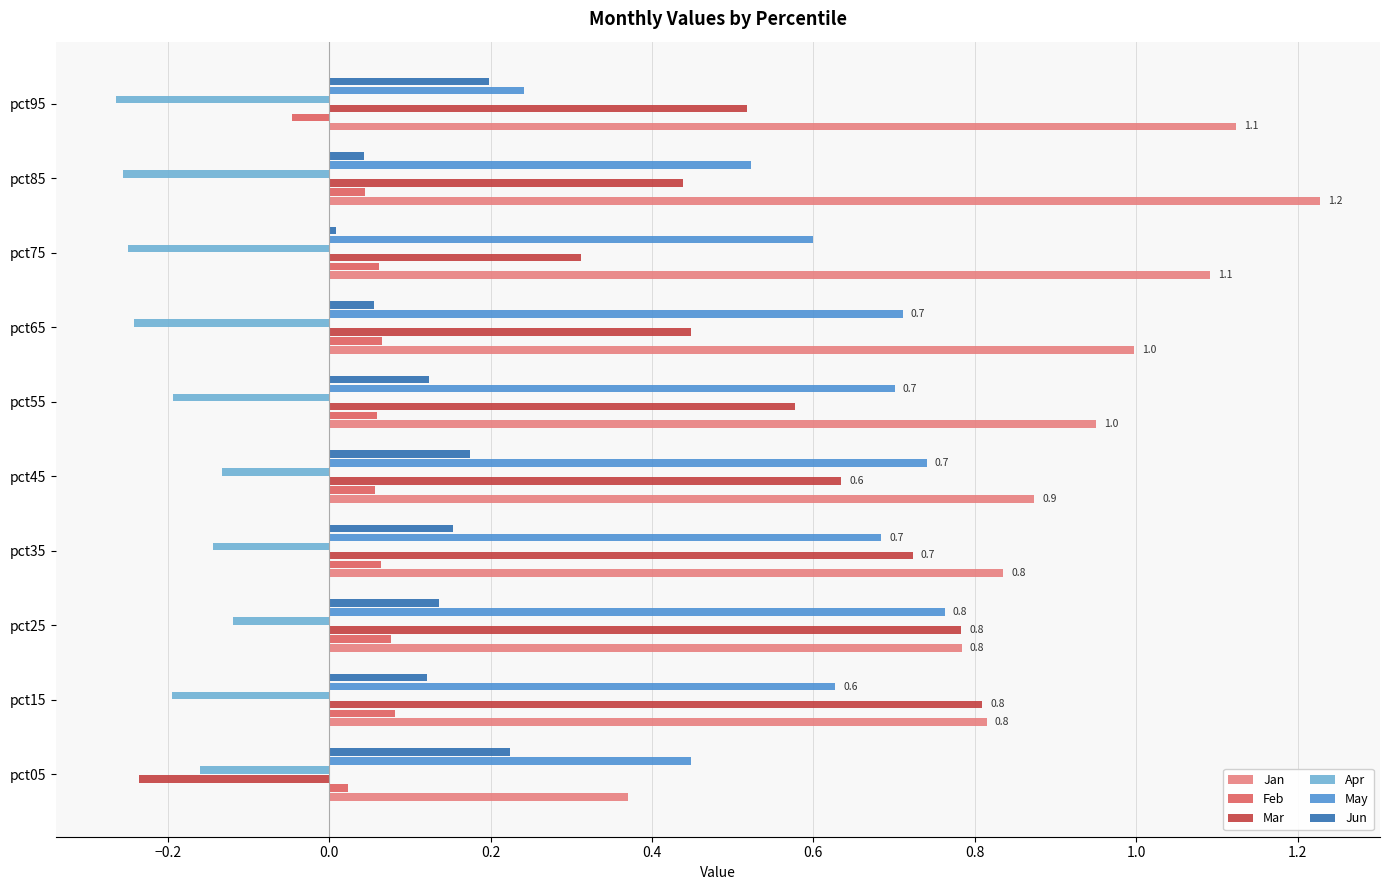

Is the value of Jan at pct65 greater than the value of Feb at pct95?

Yes